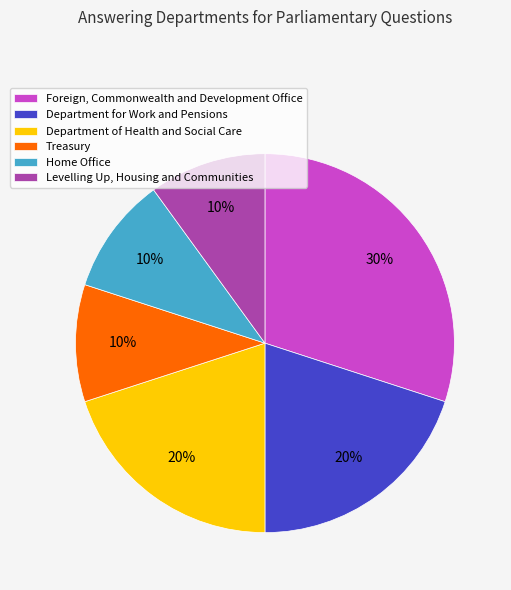

To the nearest percent, what is the combined percentage of Department for Work and Pensions and Treasury?

30%